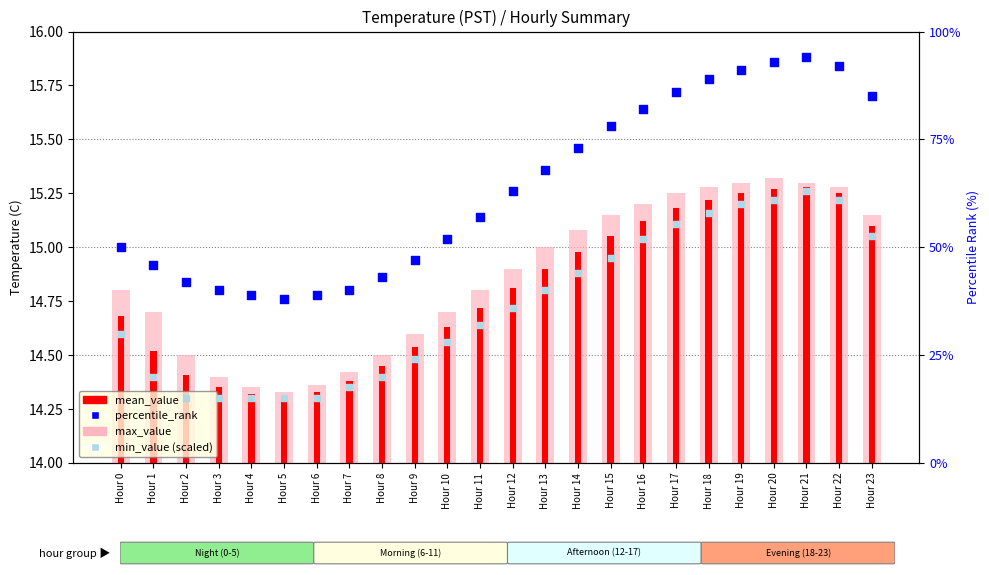

At how many categories does at least one series exceed 24?

24